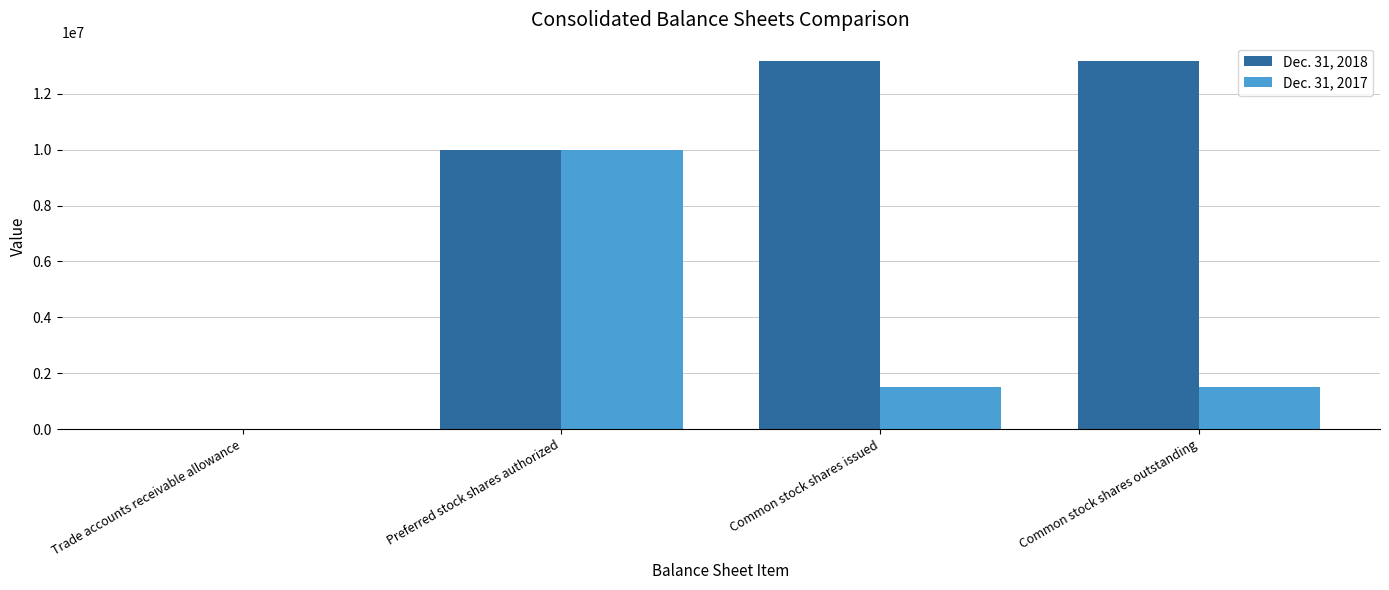

Which series has the largest total across all categories?

Dec. 31, 2018